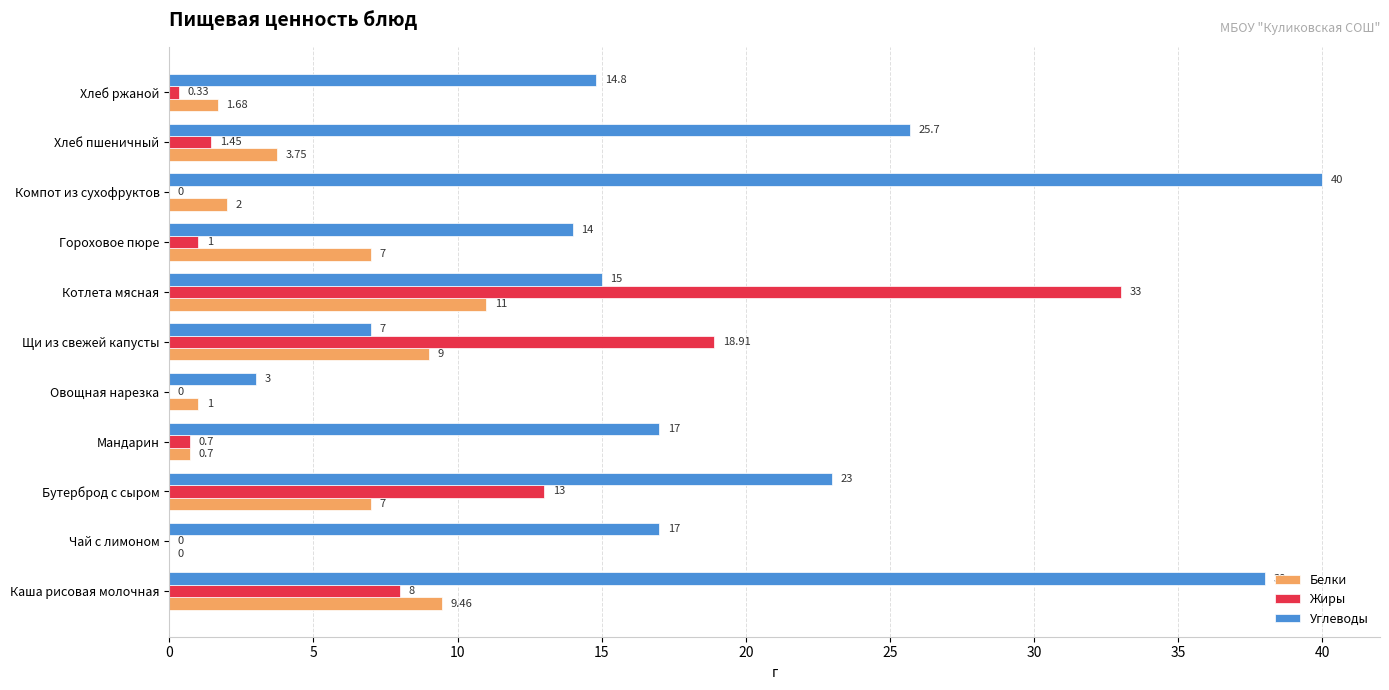

Is the value of Белки at Котлета мясная greater than the value of Жиры at Котлета мясная?

No